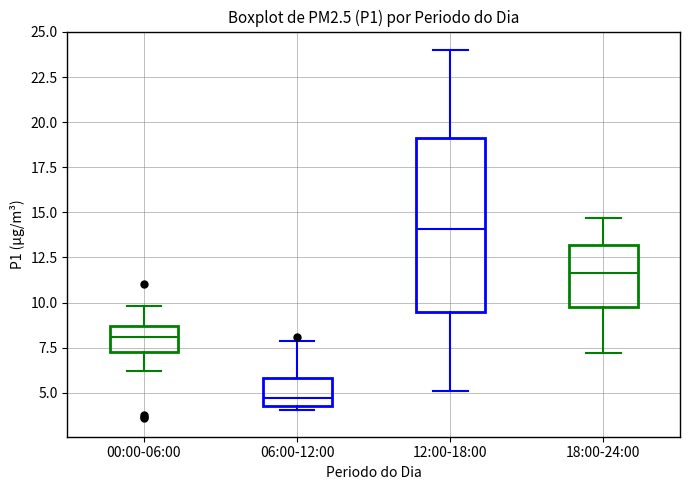

Comparing the boxes themselves (not the whiskers), which one is the tallest?

12:00-18:00